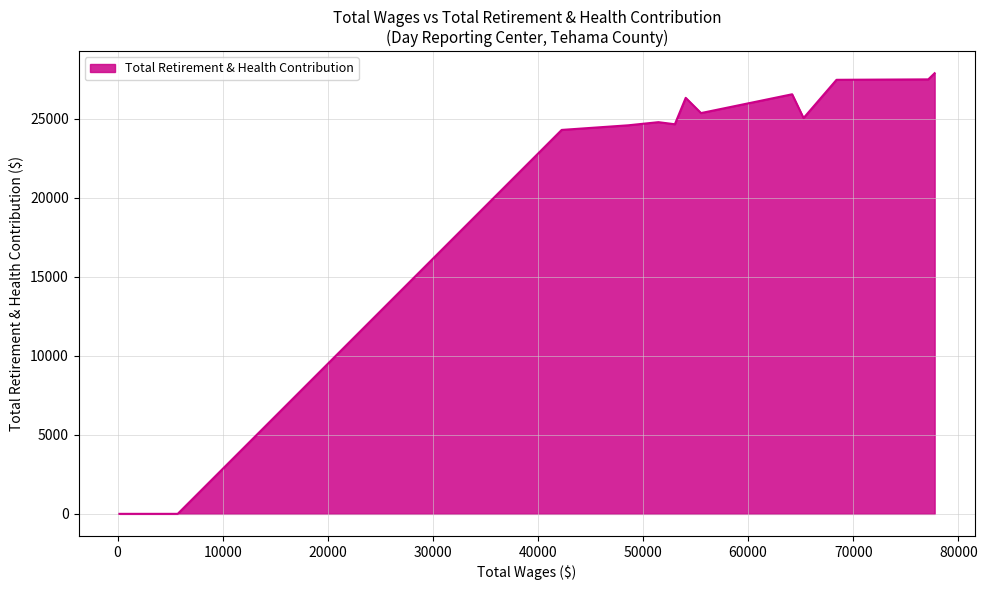

What is the greatest value displayed?

27879